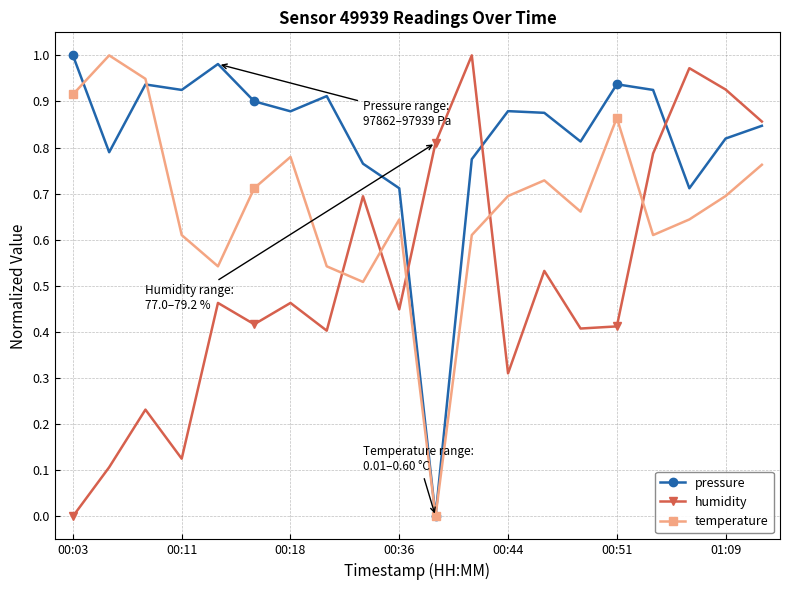

In temperature, how many points are lower than both neighbors (excluding endpoints)?

5